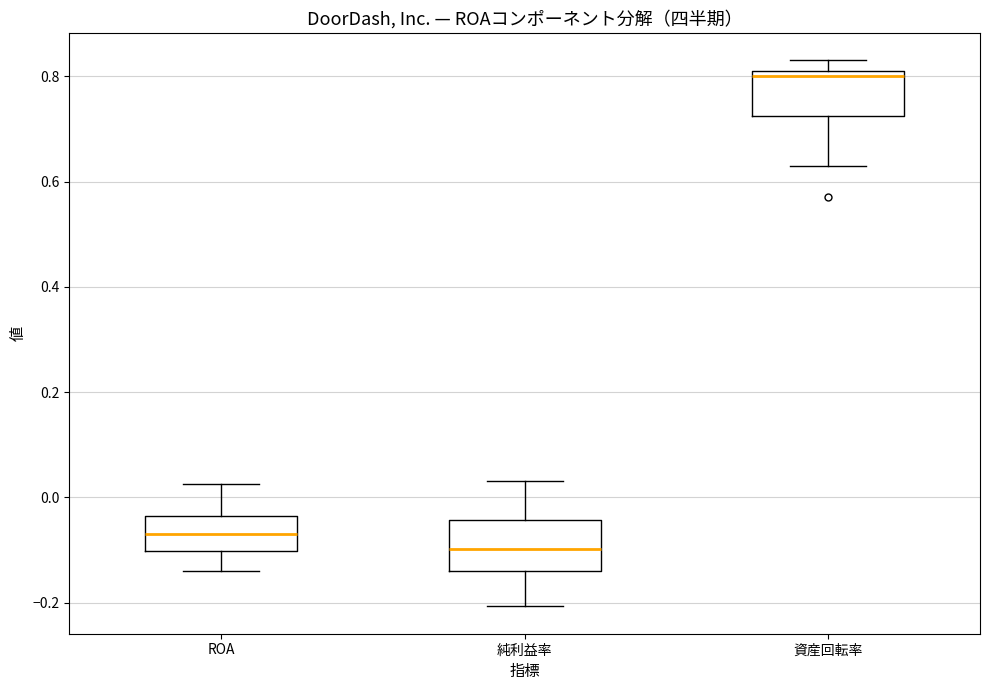

Reading left to right, transcribe this box plot: for each box, give where its median line is, the range the box spans, and where its two whiskers end, as read against the y-axis. The values are not printed on the chart, so give them approximately, as read against the axis.

ROA: median -0.06, box -0.10 to -0.04, whiskers -0.14 to 0.02
純利益率: median -0.10, box -0.14 to -0.04, whiskers -0.20 to 0.04
資産回転率: median 0.80, box 0.72 to 0.82, whiskers 0.64 to 0.84